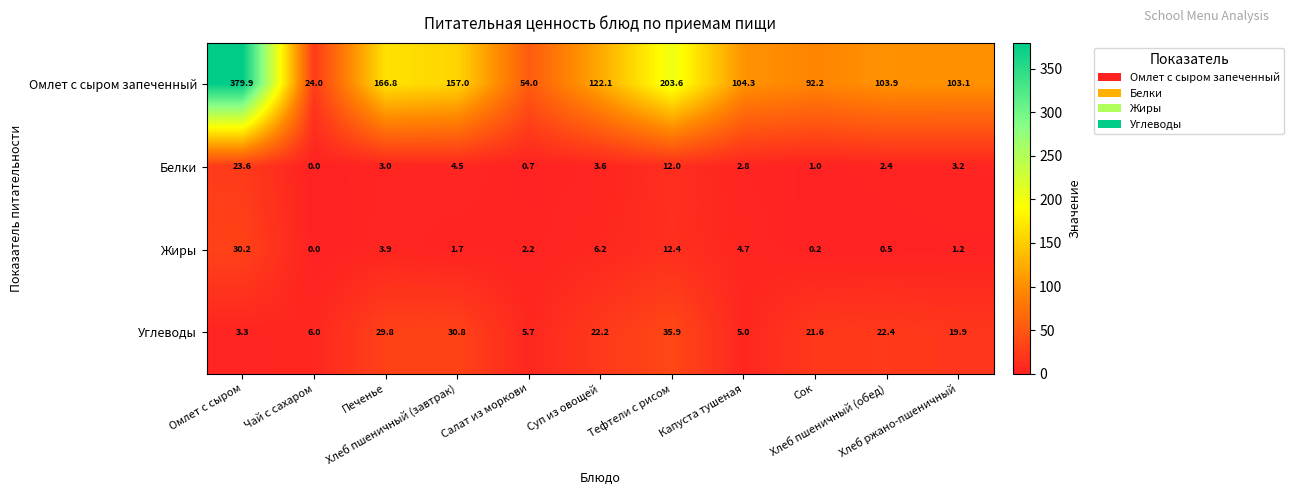

What is the average value of the Углеводы series?

18.4